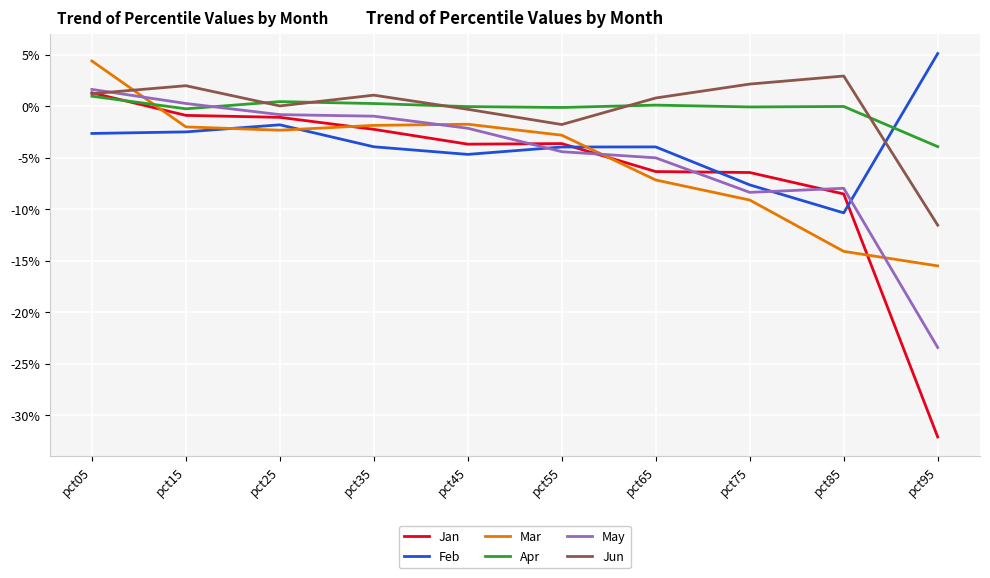

Which series ends up on top after the final intersection of Jun and Apr?

Apr